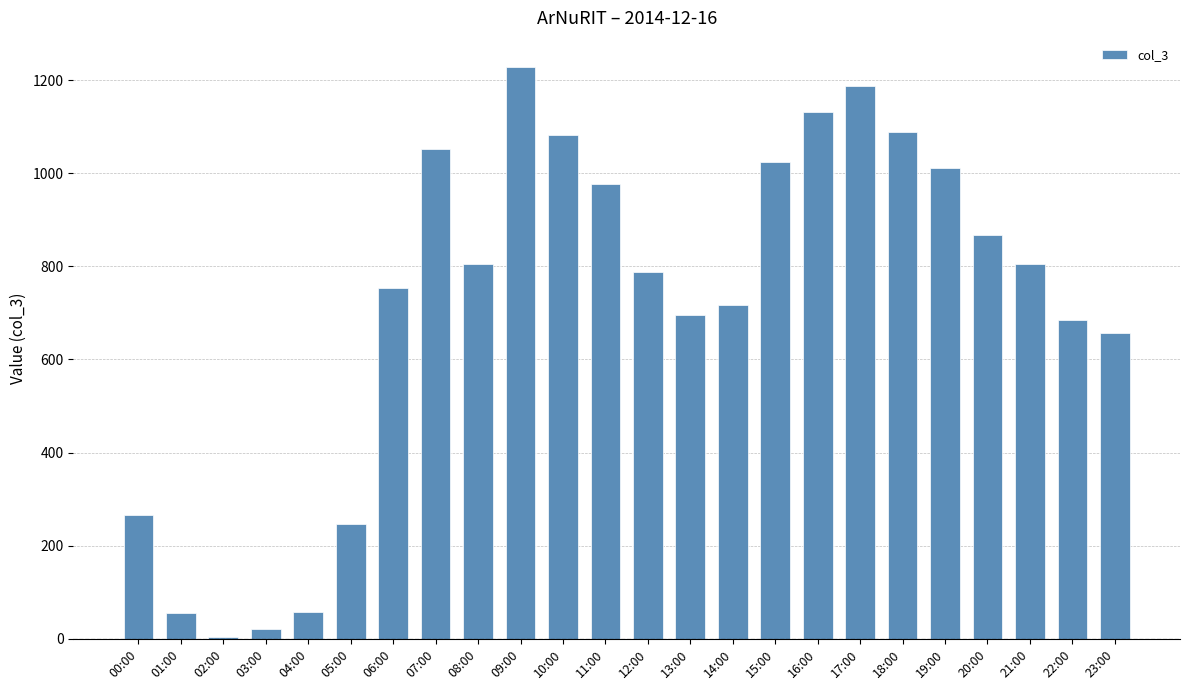

Where is the data nearest to the value 617?

23:00